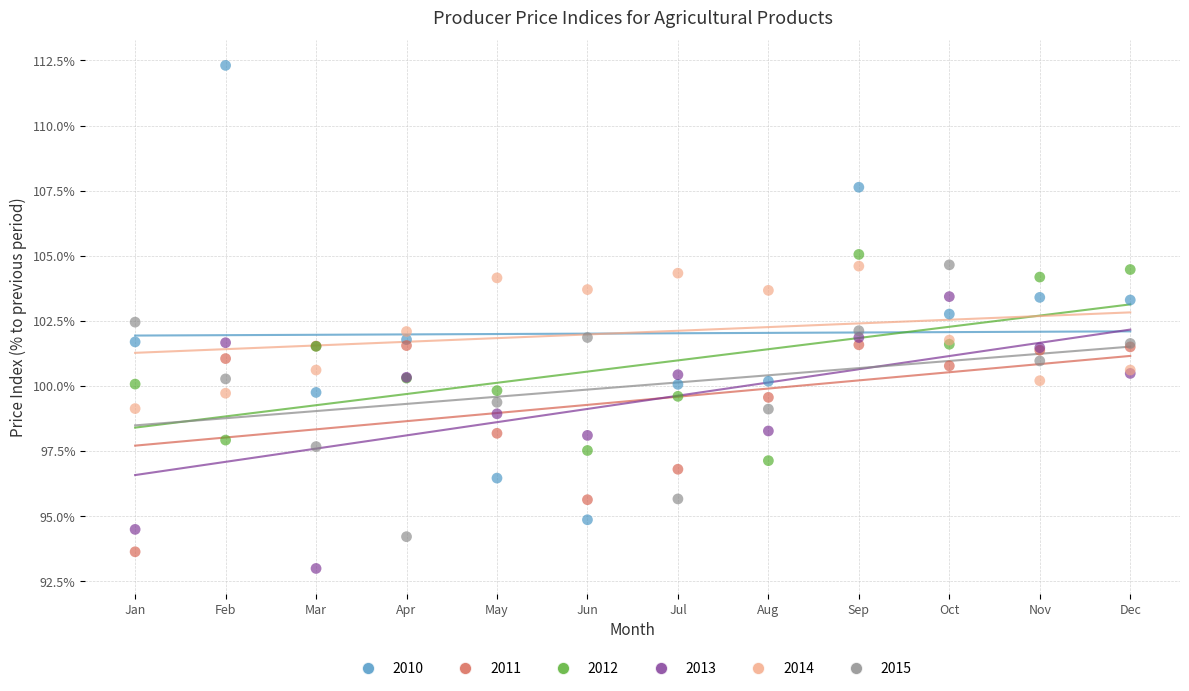

Which series has the widest spread of Y values?

2010